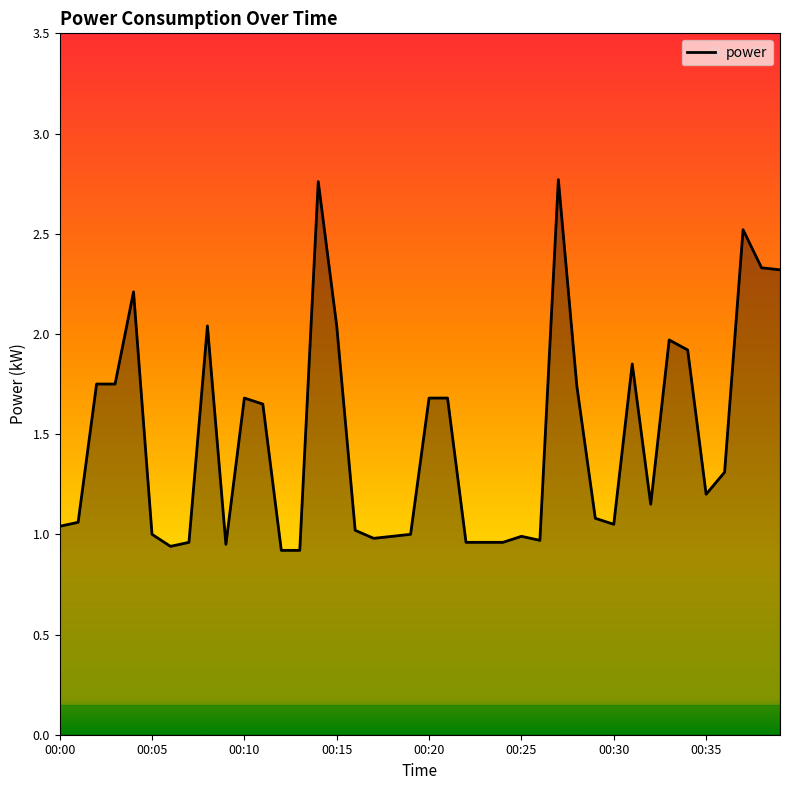

At which label does the data first exceed 1?

00:00